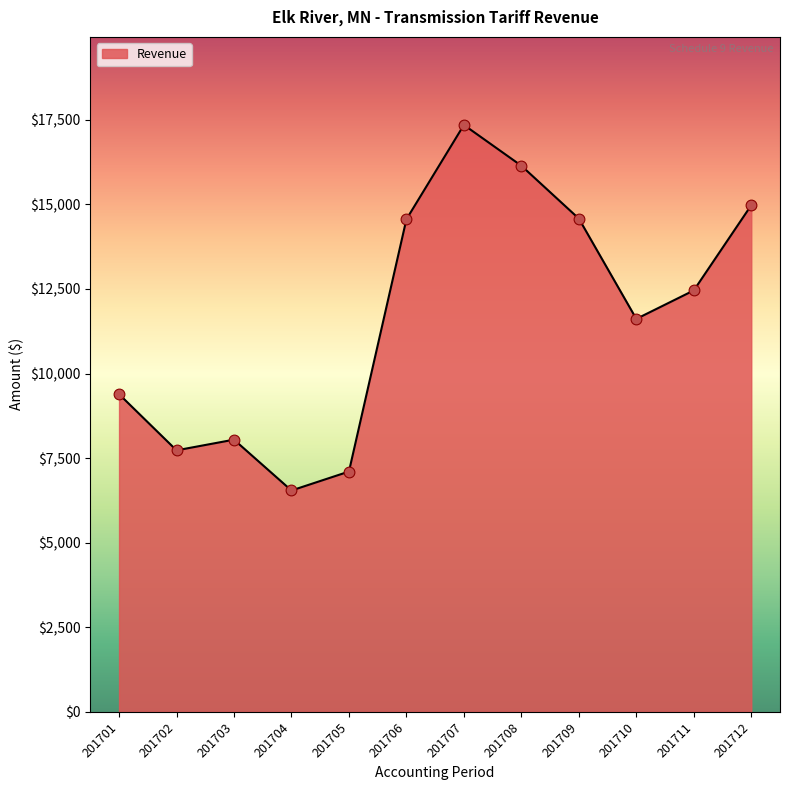

What is the ratio of the value at 201703 to the value at 201706?

0.6